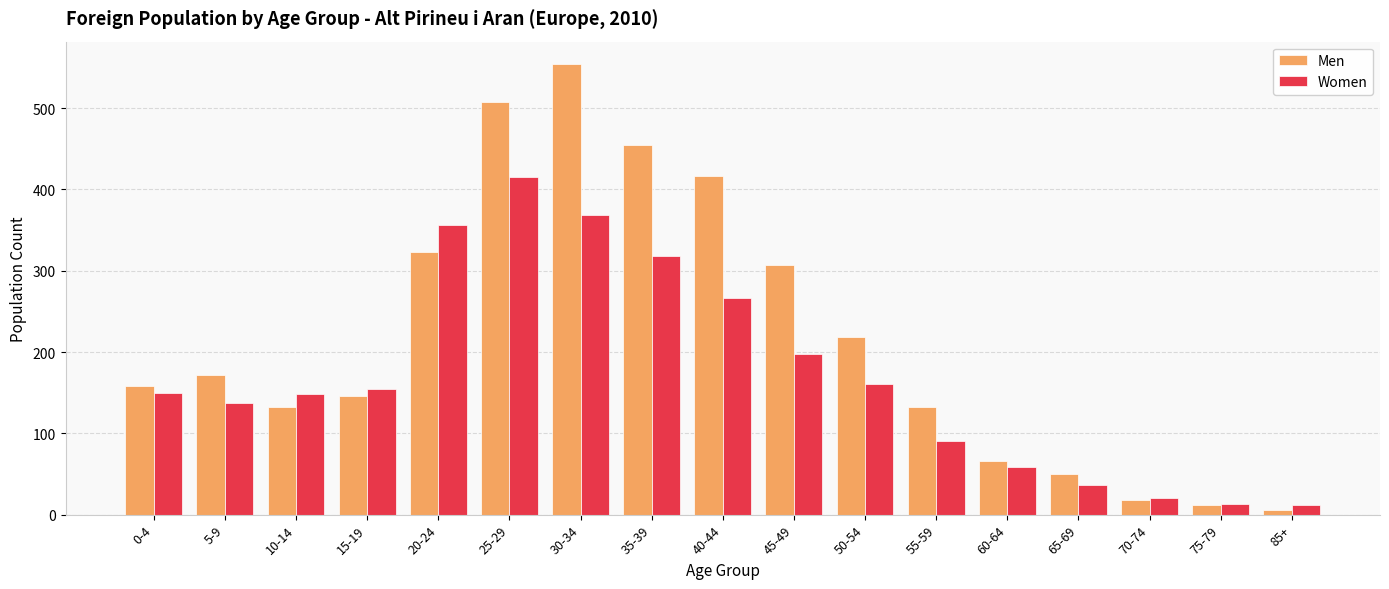

True or false: Men has a value of 51 at 55-59.

False